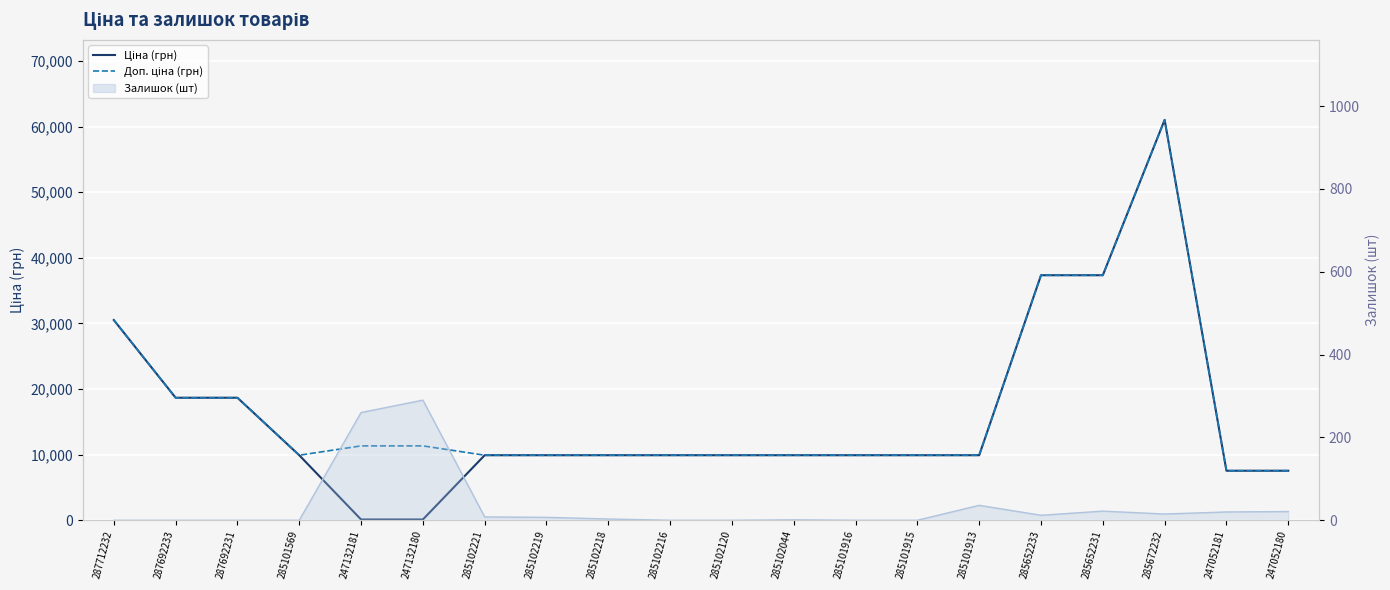

What is the highest value of the Доп. ціна (грн) series?

61024.7